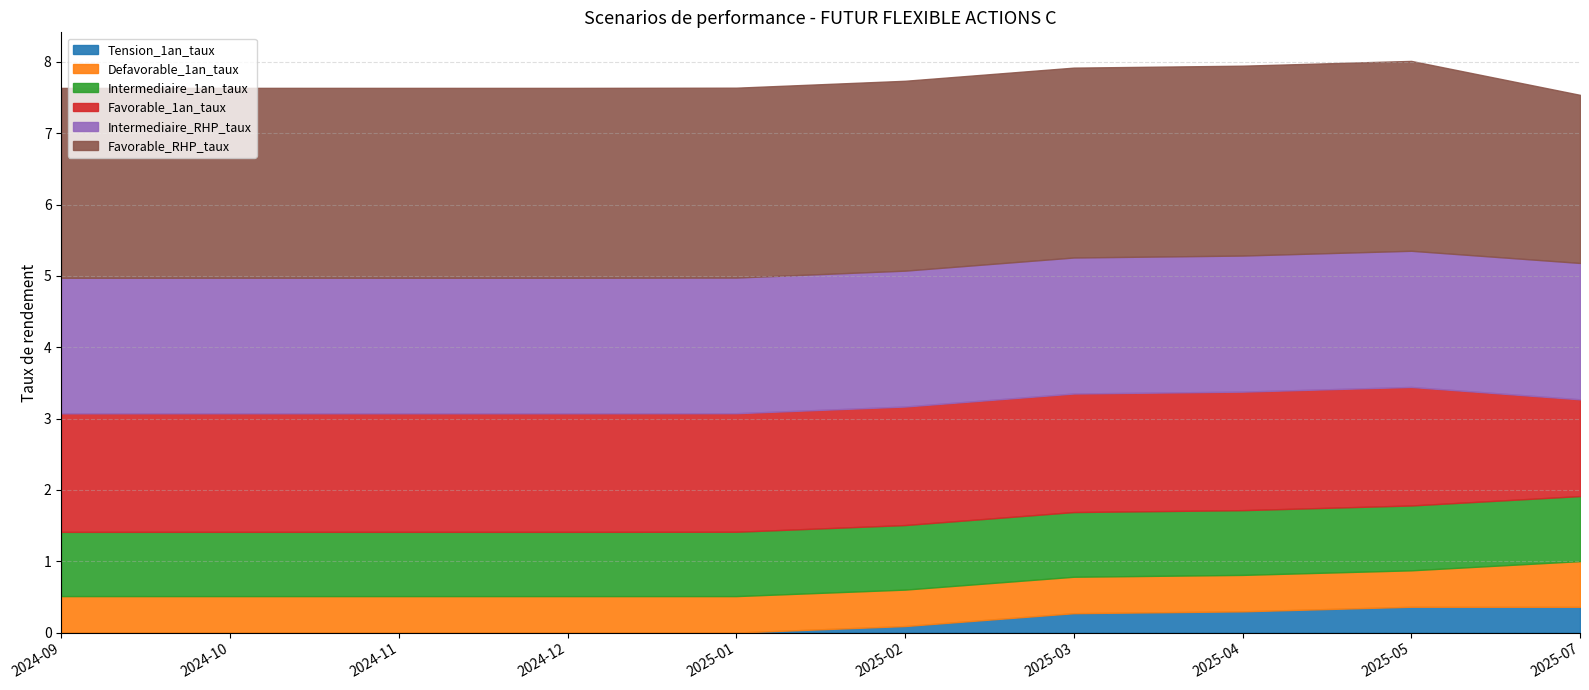

What is the difference between the maximum and minimum values in the Tension_1an_taux series?

0.4